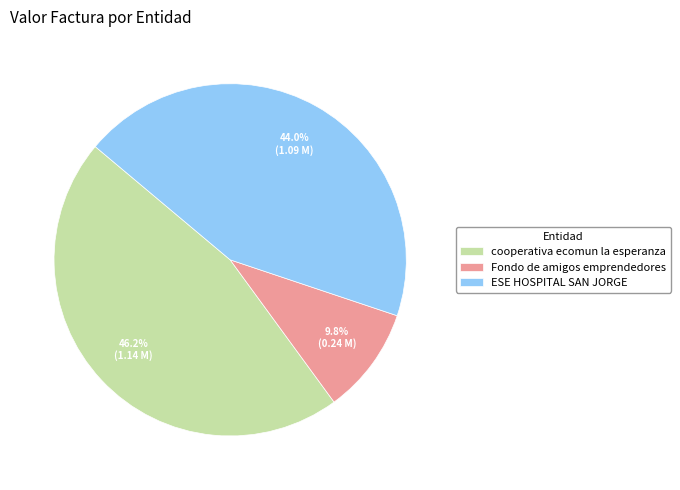

The Fondo de amigos emprendedores slice represents 10% of the pie. True or false?

True